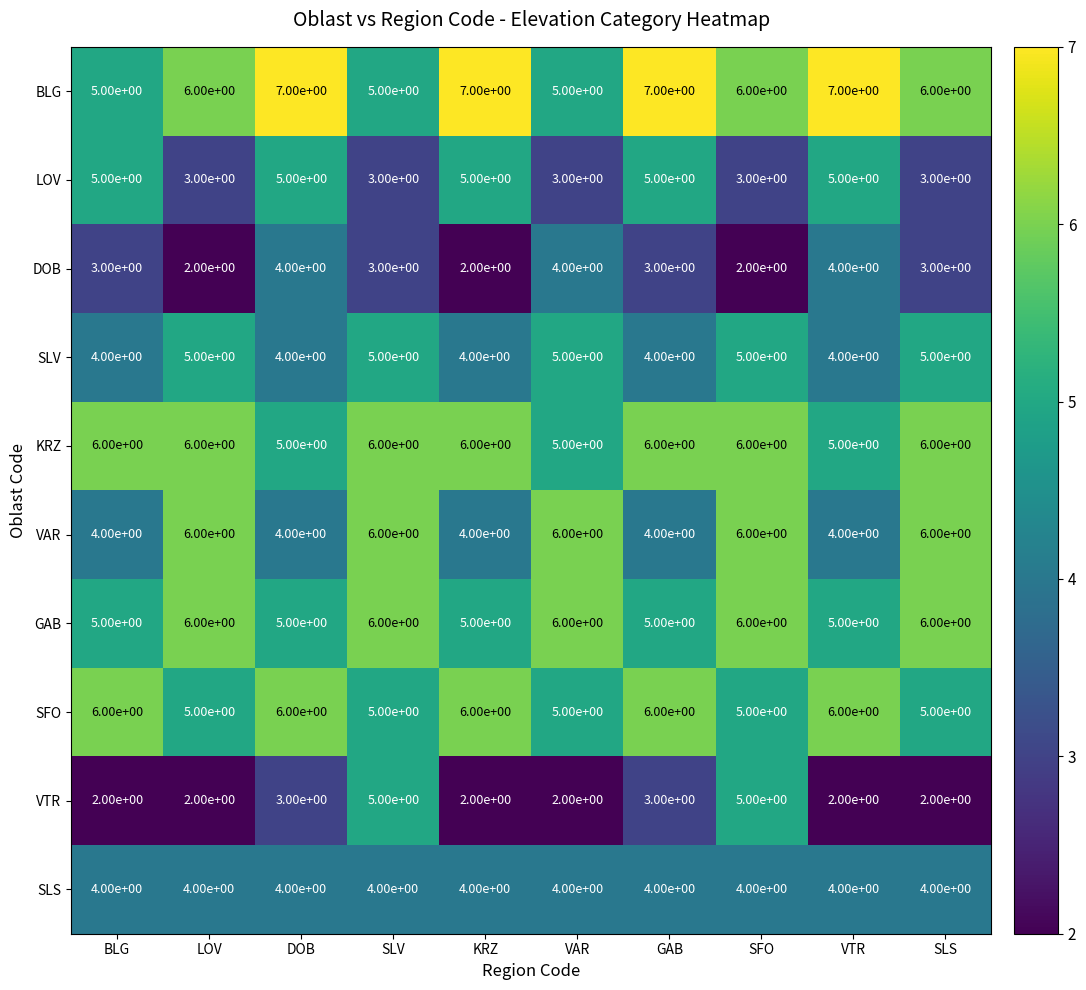

Is the value of BLG at BLG greater than the value of LOV at SFO?

Yes